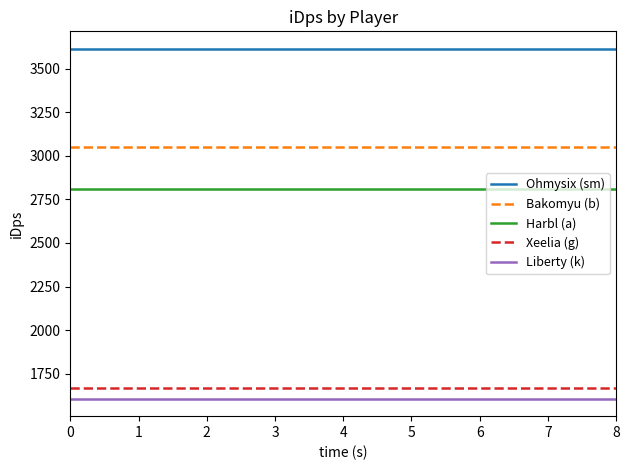

What is the difference between the highest and lowest values at 2?

2005.4